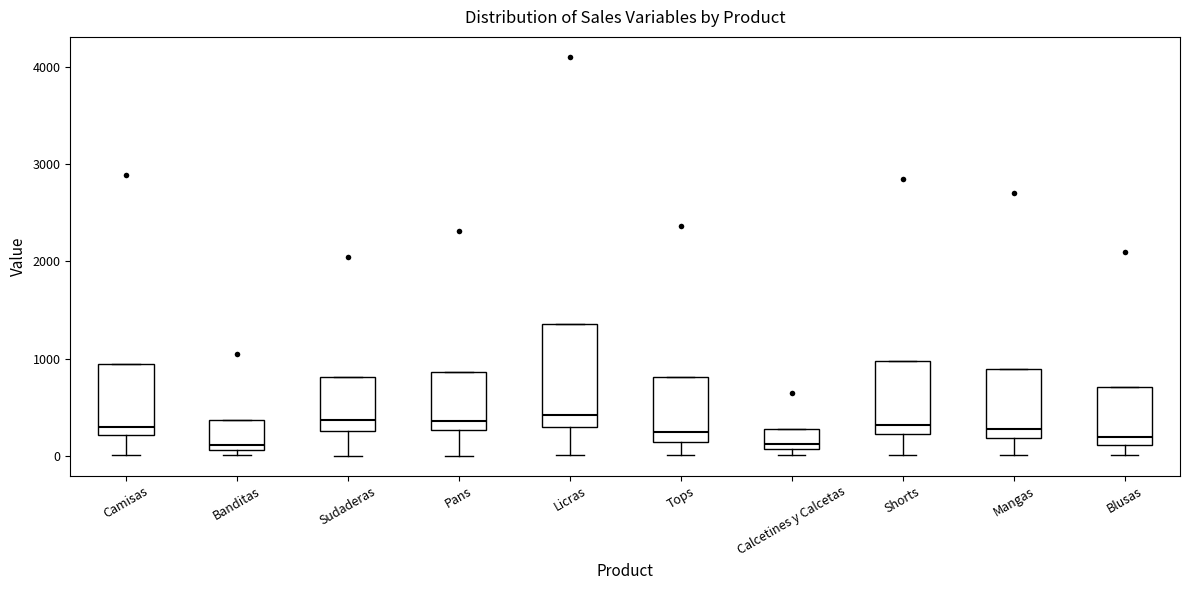

Reading left to right, read every box against the y-axis: the position of its median line, the range the box covers, and the ends of its whiskers. The values are not printed on the chart, so give them approximately, as read against the axis.

Camisas: median 300, box 200 to 900, whiskers 0 to 900
Banditas: median 100 (just above the box's lower edge), box 100 to 400, whiskers 0 to 400
Sudaderas: median 400, box 300 to 800, whiskers 0 to 800
Pans: median 400, box 300 to 900, whiskers 0 to 900
Licras: median 400, box 300 to 1400, whiskers 0 to 1400
Tops: median 200, box 100 to 800, whiskers 0 to 800
Calcetines y Calcetas: median 100 (just above the box's lower edge), box 100 to 300, whiskers 0 to 300
Shorts: median 300, box 200 to 1000, whiskers 0 to 1000
Mangas: median 300, box 200 to 900, whiskers 0 to 900
Blusas: median 200, box 100 to 700, whiskers 0 to 700